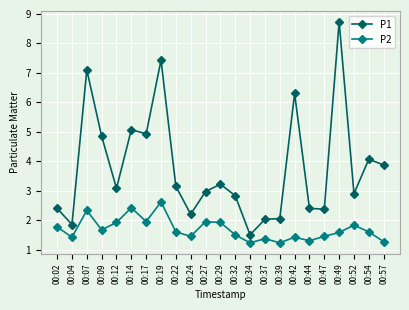

The value of P2 at 00:17 is 1.9. True or false?

True